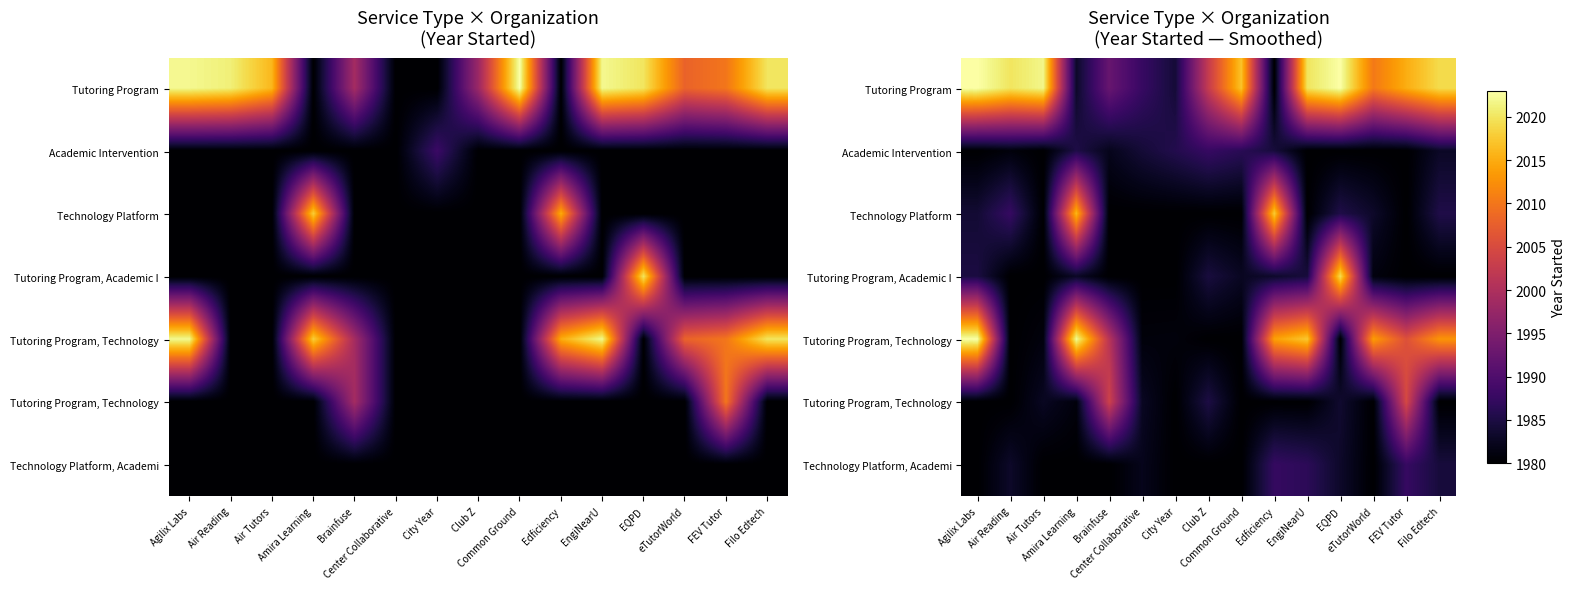

What is the total value across all series at EQPD?

13954.4